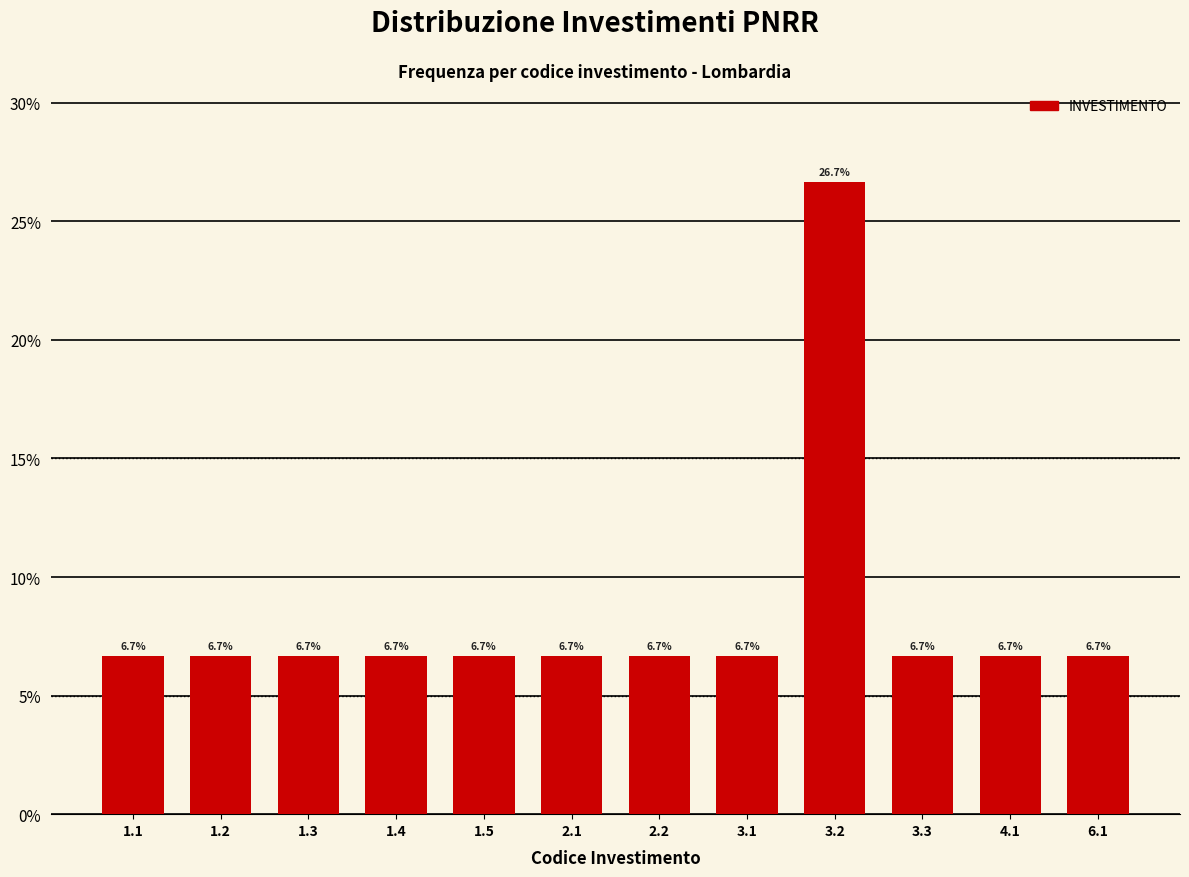

Reading left to right, transcribe all the data shown in this chart.

1.1=6.7	1.2=6.7	1.3=6.7	1.4=6.7	1.5=6.7	2.1=6.7	2.2=6.7	3.1=6.7	3.2=26.7	3.3=6.7	4.1=6.7	6.1=6.7